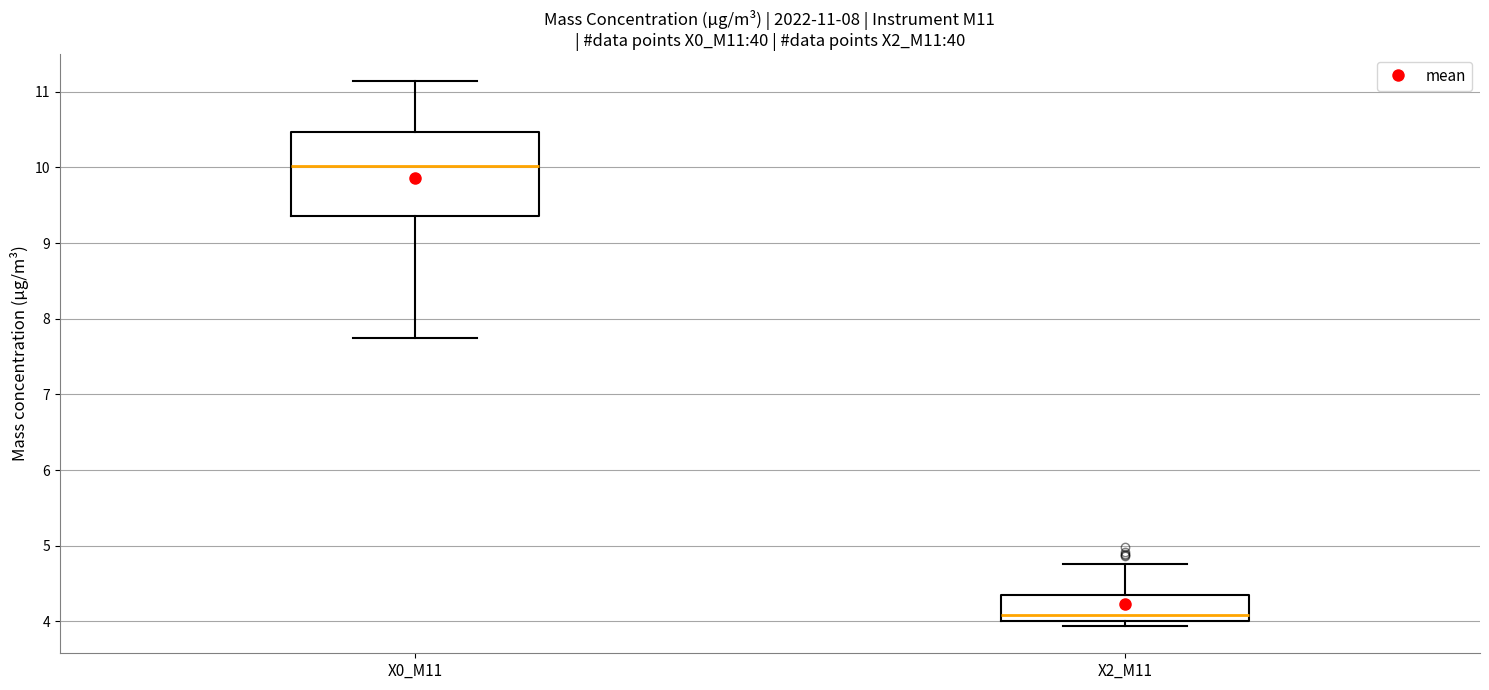

Which box has the lowest median line?

X2_M11